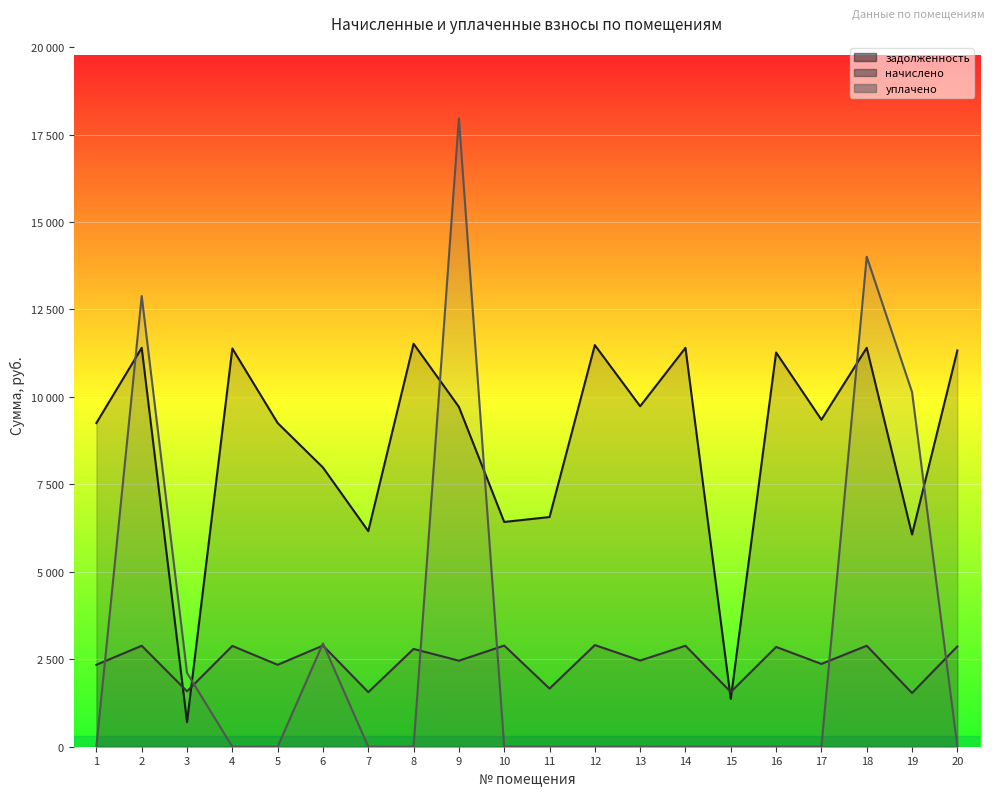

At which category is the sum across all series the highest?

9